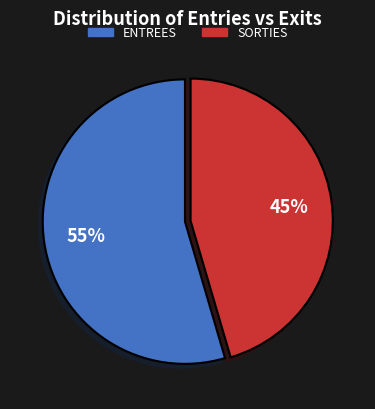

How many segments does this pie chart have?

2